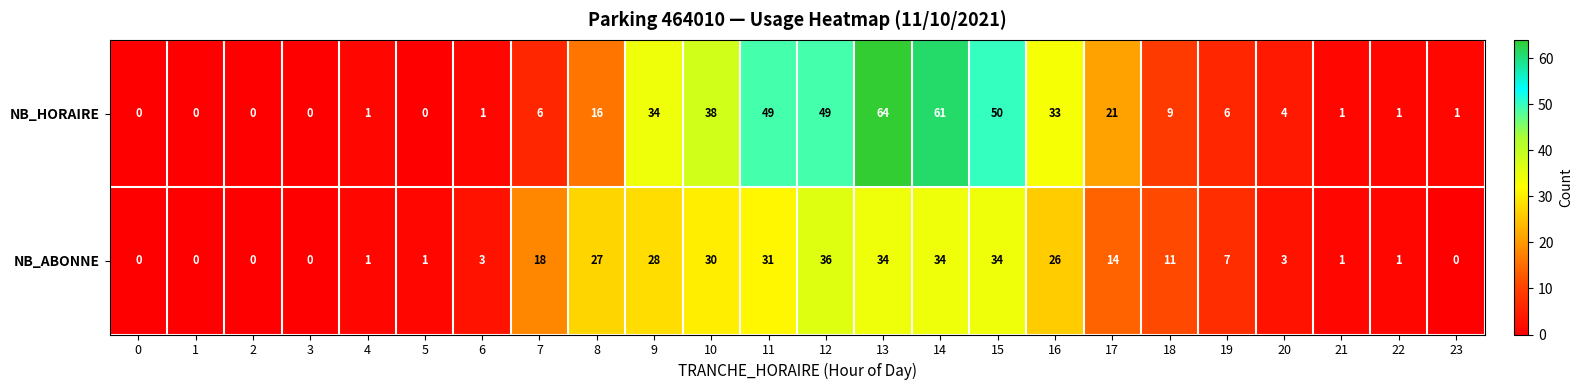

What is the difference between the second highest and second lowest values in the NB_HORAIRE series?

61